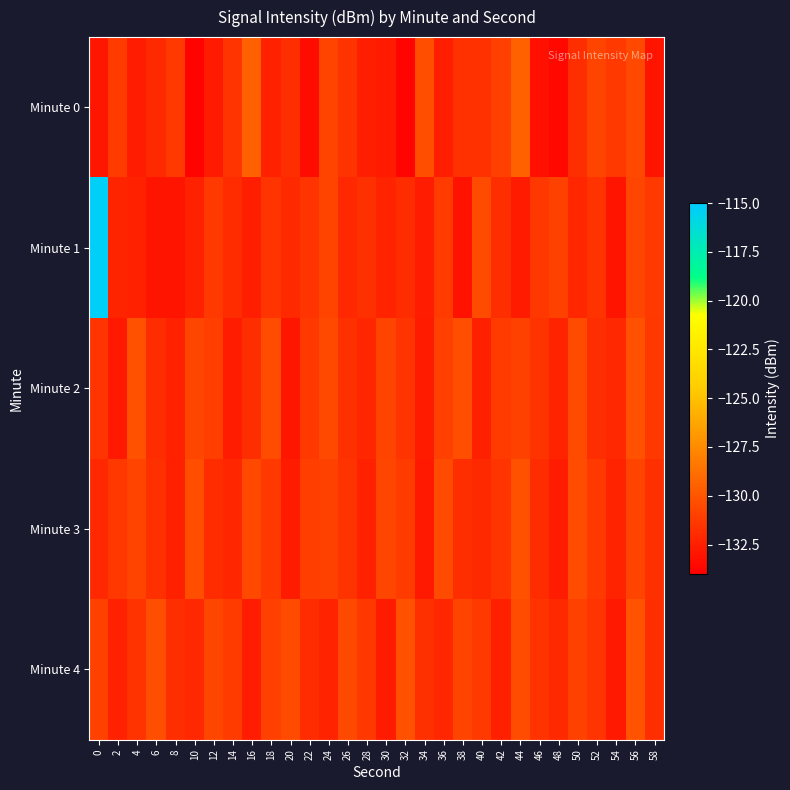

Reading left to right, extract all data points from this chart.

Minute 0: 0=-132.9	2=-131.2	4=-132.7	6=-132.0	8=-131.3	10=-133.9	12=-132.7	14=-131.5	16=-129.5	18=-132.4	20=-131.8	22=-133.4	24=-130.8	26=-131.6	28=-132.6	30=-132.7	32=-133.7	34=-130.4	36=-132.6	38=-131.7	40=-131.7	42=-131.0	44=-129.5	46=-133.2	48=-133.6	50=-131.8	52=-130.8	54=-131.3	56=-130.6	58=-133.0
Minute 1: 0=-115.3	2=-132.3	4=-132.4	6=-133.0	8=-133.0	10=-132.4	12=-131.3	14=-131.9	16=-132.5	18=-131.5	20=-132.0	22=-131.5	24=-130.8	26=-132.1	28=-131.7	30=-132.3	32=-131.9	34=-132.6	36=-131.2	38=-133.1	40=-130.5	42=-131.8	44=-132.7	46=-131.4	48=-130.9	50=-132.2	52=-131.6	54=-133.0	56=-130.7	58=-131.3
Minute 2: 0=-131.5	2=-132.8	4=-130.2	6=-131.9	8=-132.4	10=-130.7	12=-131.1	14=-132.6	16=-131.8	18=-130.4	20=-132.9	22=-131.3	24=-130.6	26=-131.7	28=-132.2	30=-130.8	32=-131.5	34=-132.7	36=-131.0	38=-130.3	40=-132.5	42=-131.2	44=-130.9	46=-131.6	48=-132.3	50=-130.5	52=-131.8	54=-132.1	56=-130.2	58=-131.4
Minute 3: 0=-132.1	2=-131.4	4=-130.8	6=-131.7	8=-132.5	10=-130.3	12=-131.9	14=-132.2	16=-130.6	18=-131.3	20=-132.7	22=-131.1	24=-130.9	26=-131.6	28=-132.4	30=-130.7	32=-131.2	34=-132.8	36=-130.5	38=-131.8	40=-132.0	42=-131.5	44=-130.2	46=-131.9	48=-132.6	50=-130.4	52=-131.3	54=-132.3	56=-130.8	58=-131.7
Minute 4: 0=-130.9	2=-132.4	4=-131.6	6=-130.3	8=-131.8	10=-132.1	12=-130.7	14=-131.2	16=-132.6	18=-131.0	20=-130.5	22=-131.9	24=-132.3	26=-130.6	28=-131.4	30=-132.7	32=-130.2	34=-131.7	36=-132.2	38=-130.8	40=-131.3	42=-132.5	44=-130.4	46=-131.6	48=-132.0	50=-130.9	52=-131.5	54=-132.8	56=-130.1	58=-131.8